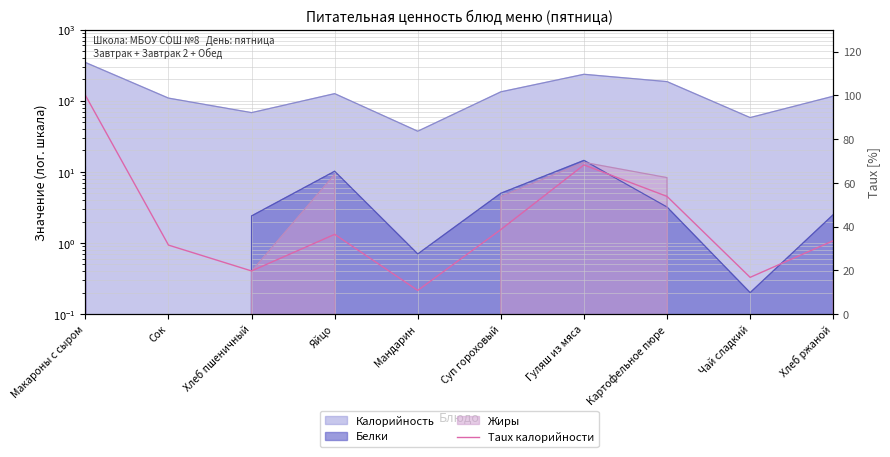

Approximately how many times larger is the value at Мандарин compared to Сок?

0.3